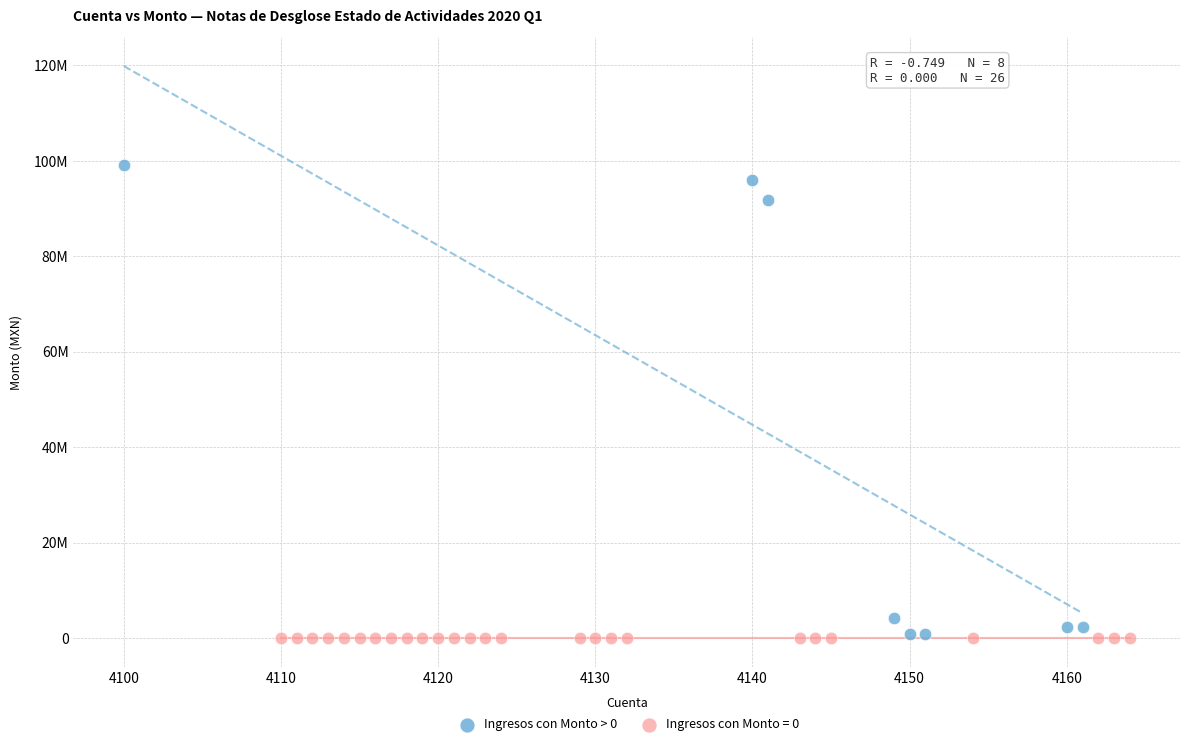

What are all the series names shown in the legend?

Ingresos con Monto > 0, Ingresos con Monto = 0